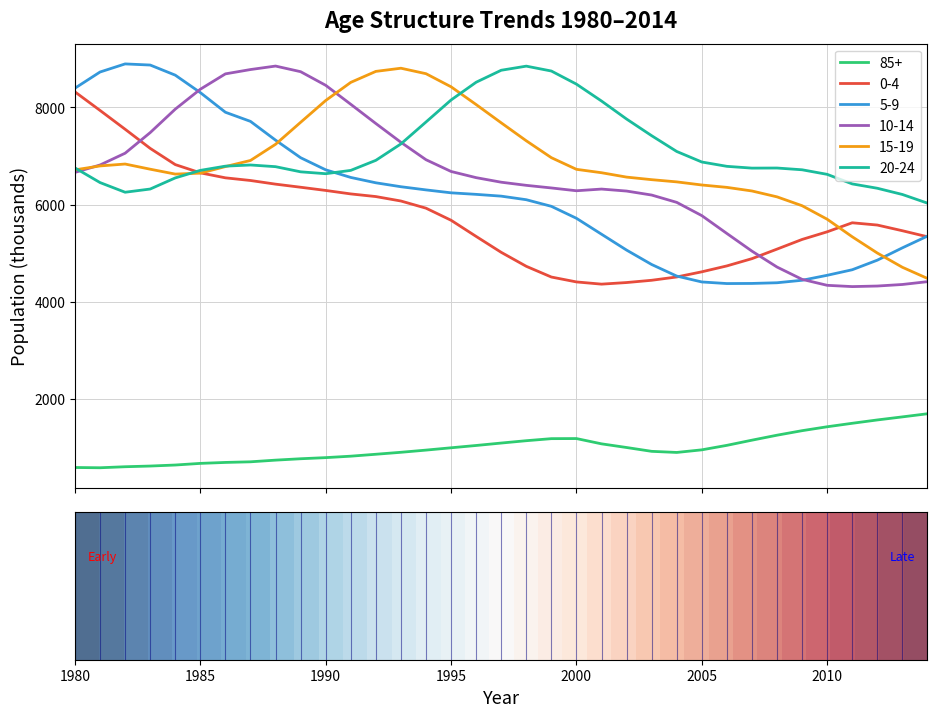

What is the greatest value displayed?

8891.9